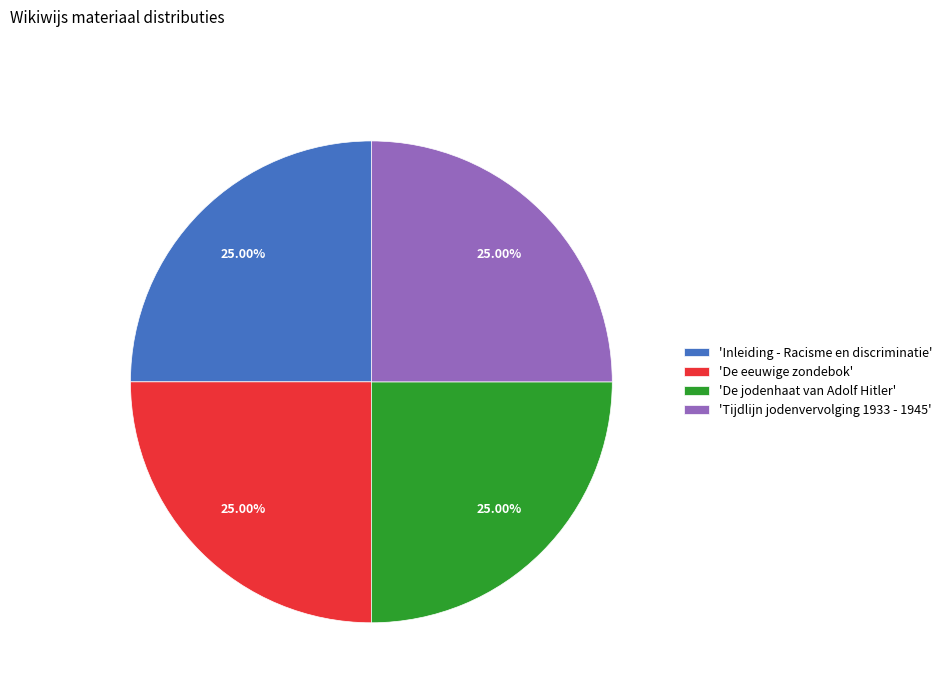

How many segments does this pie chart have?

4